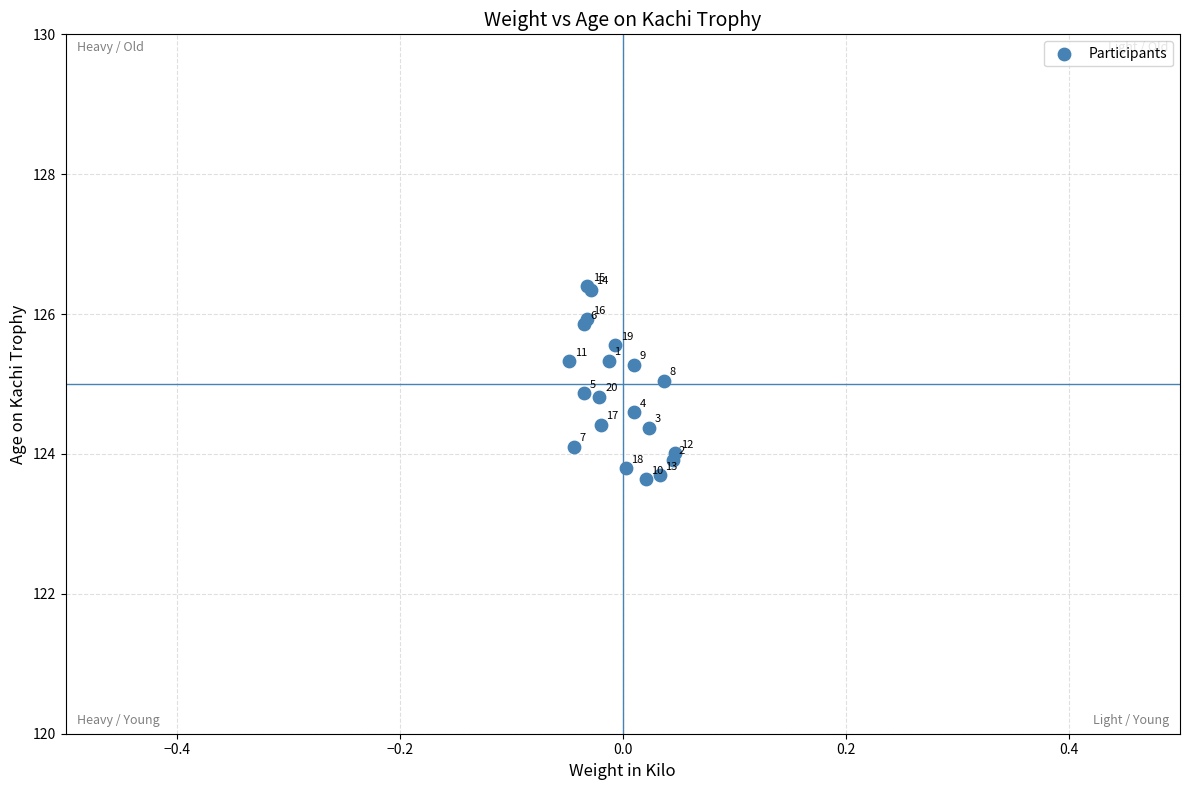

What Y value in the scatter plot is closest to 125?

125.0